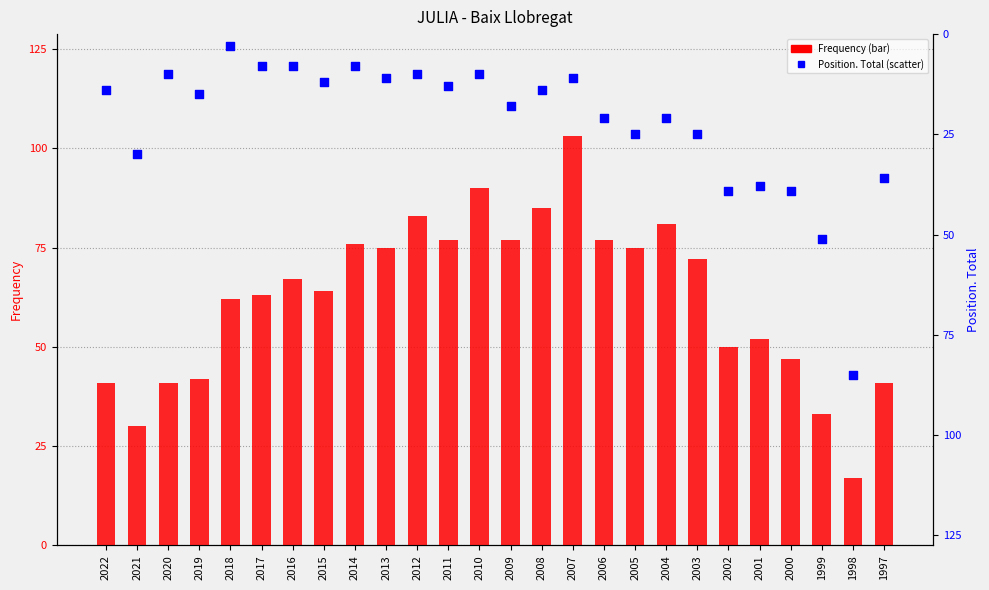

Which series contains the highest Y value?

Frequency